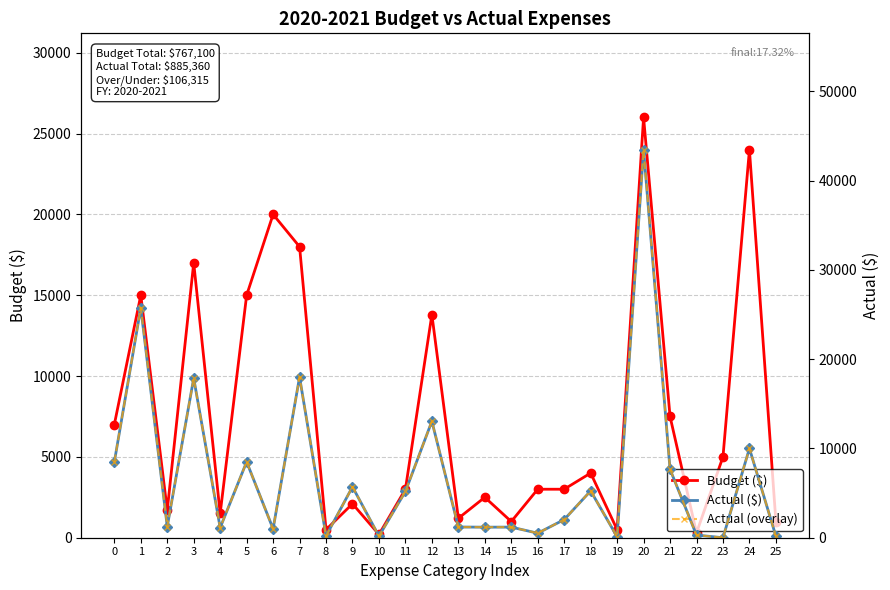

How many intersections are there between Actual (overlay) and Budget ($)?

13